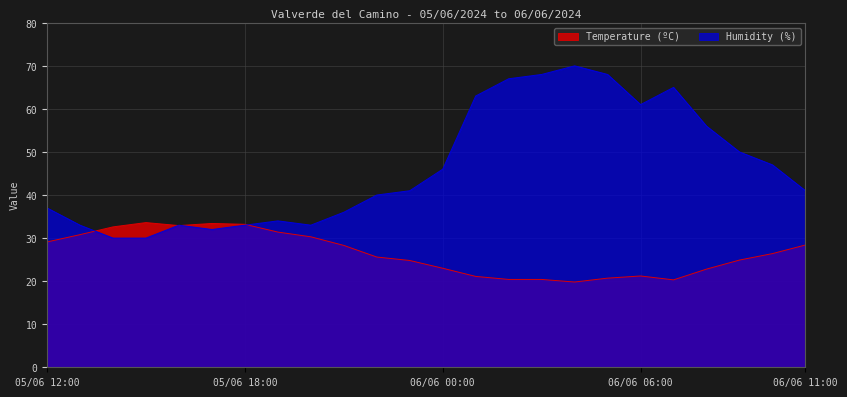

What is the sum of the Temperature (ºC) values at 05/06 20:00 and 05/06 17:00?

63.7